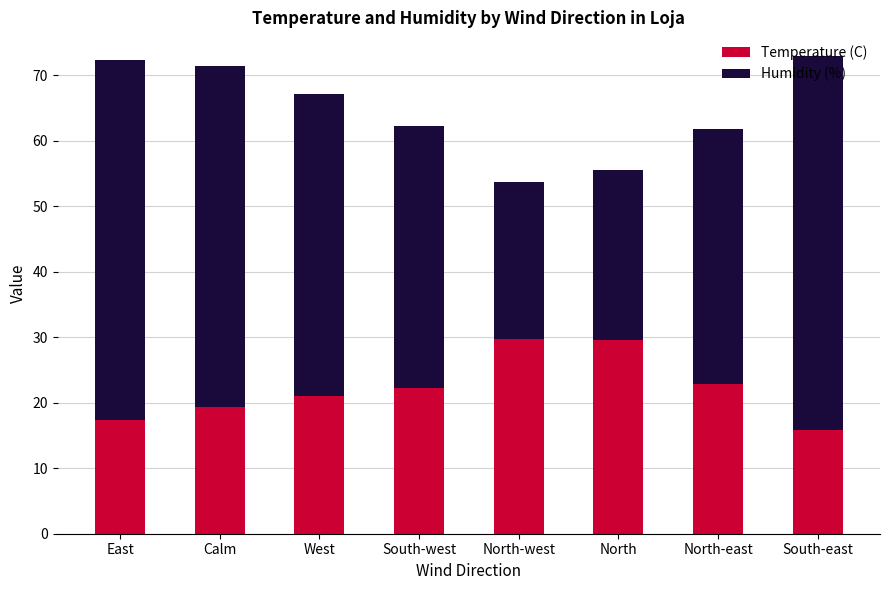

Is it true that Temperature (C) equals 21.1 at West?

True